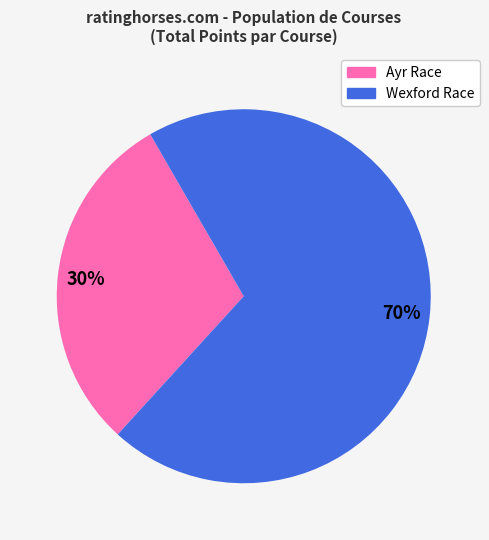

Does any single category account for the majority?

Yes